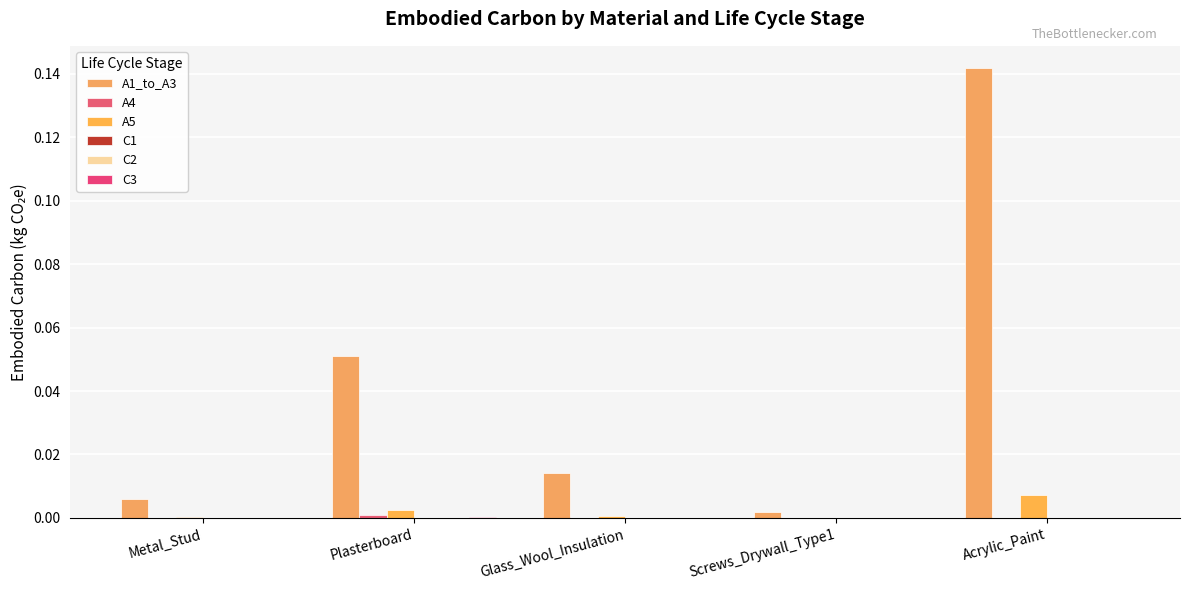

True or false: A4 has a value of 0.0 at Screws_Drywall_Type1.

True